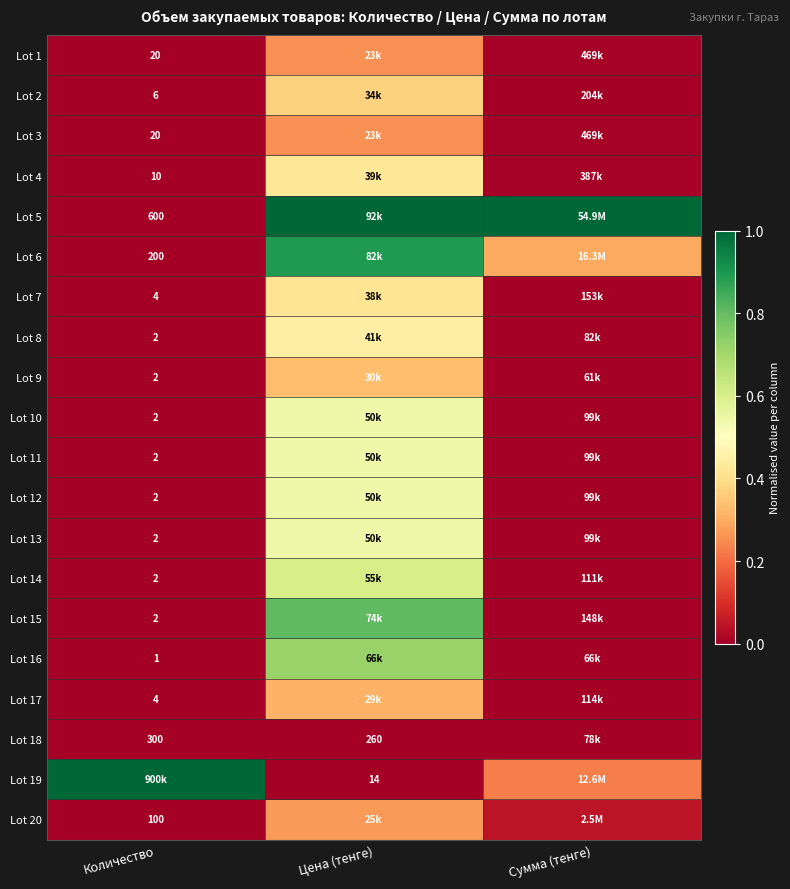

What is the greatest value displayed?

1.0